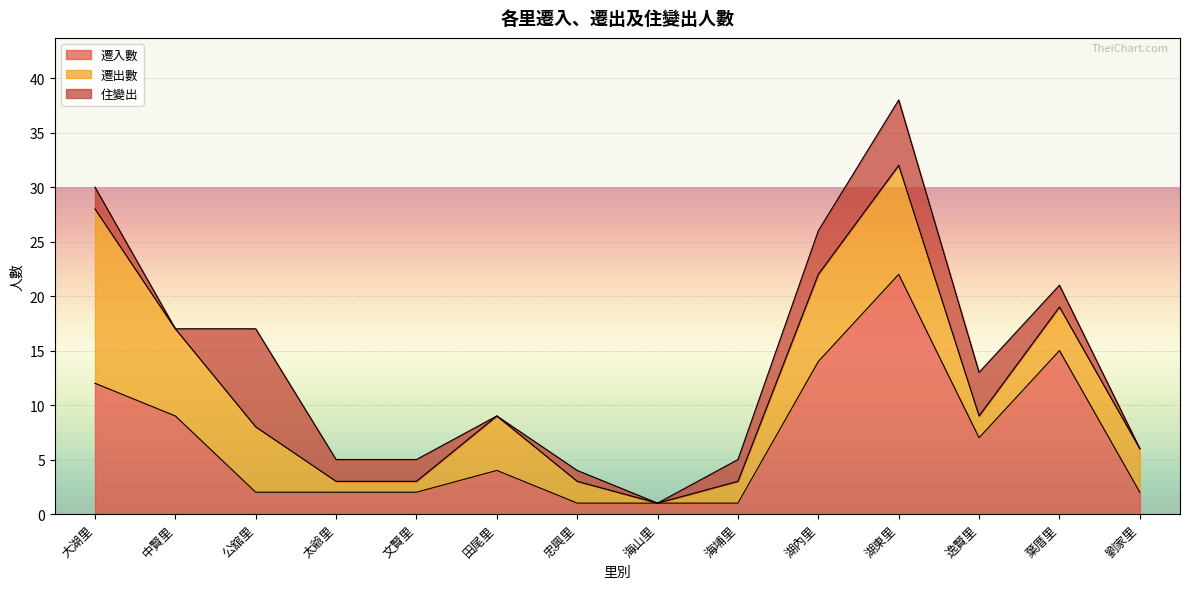

After their last crossing, which series has the higher values: 遷出數 or 遷入數?

遷出數